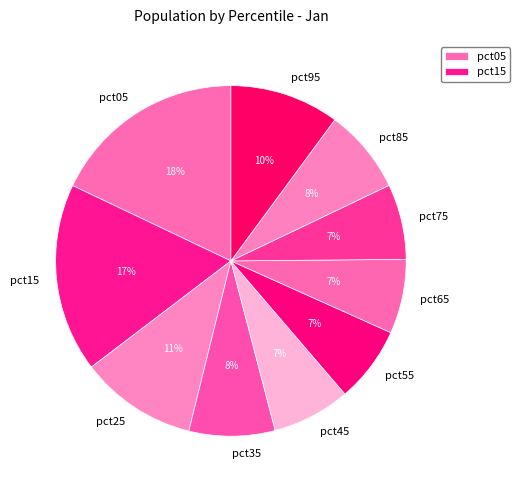

To the nearest percent, what percentage of the pie is pct85?

8%